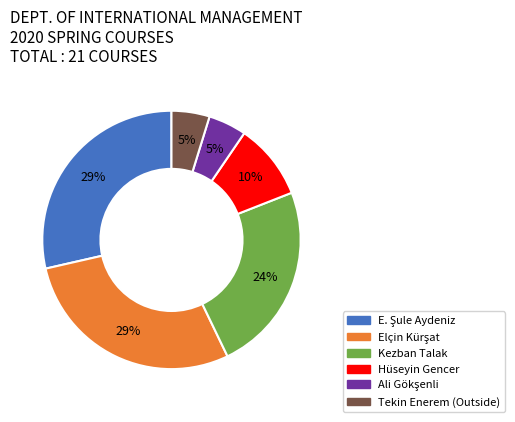

Combined, do Kezban Talak and Hüseyin Gencer account for over 50%?

No